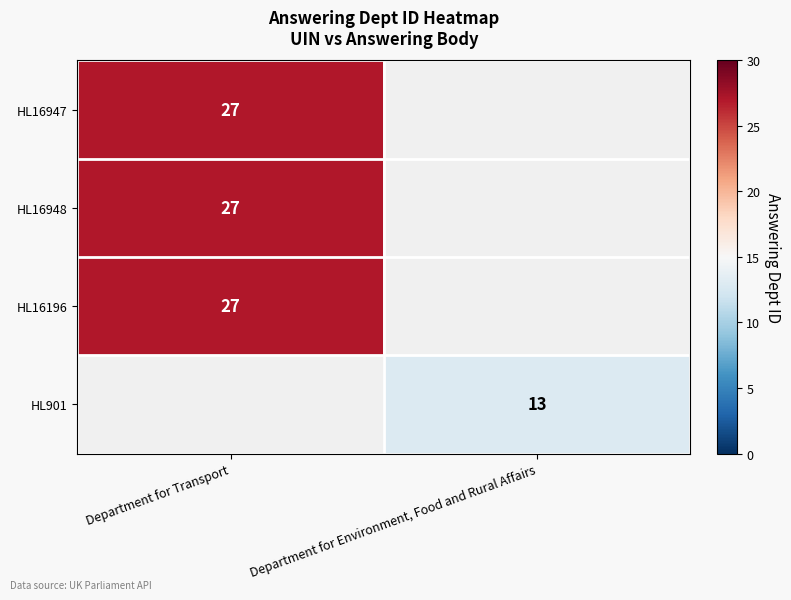

Which has a higher value, Department for Environment, Food and Rural Affairs or Department for Transport?

Department for Transport